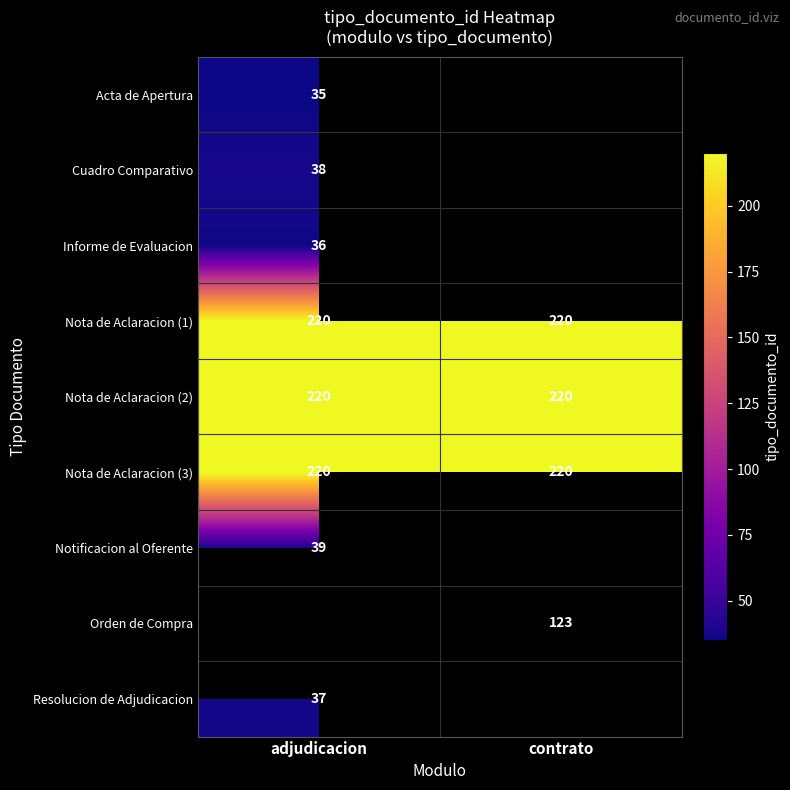

Read the Nota de Aclaracion (3) value at adjudicacion.

220